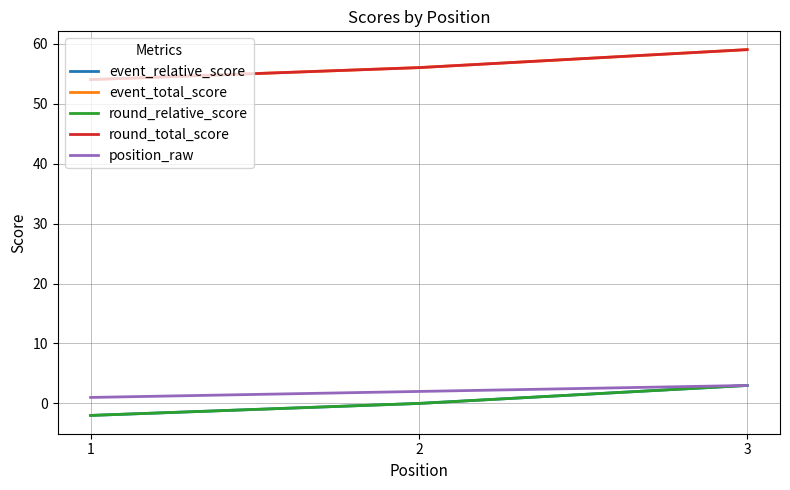

Does the chart display data point markers on the line(s)?

No